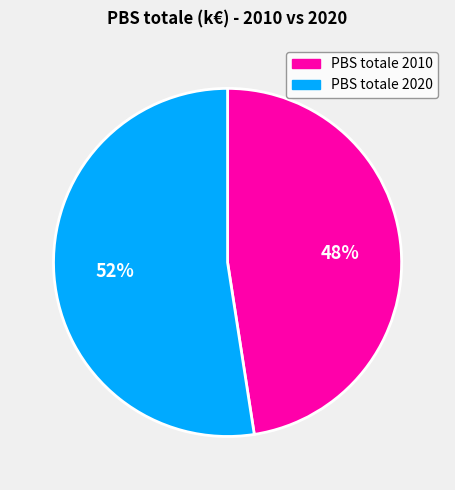

What is the smallest slice in the pie chart?

PBS totale 2010